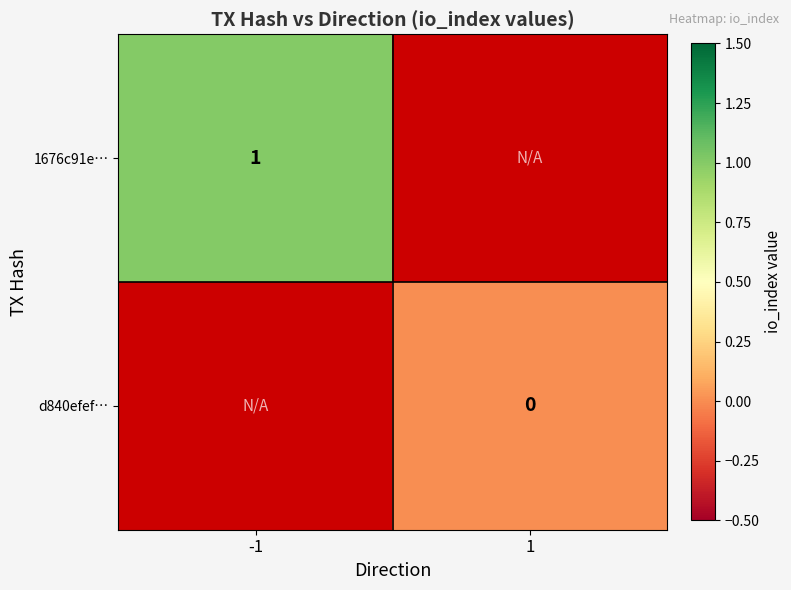

The 1676c91e… series shows 1 at -1. True or false?

True